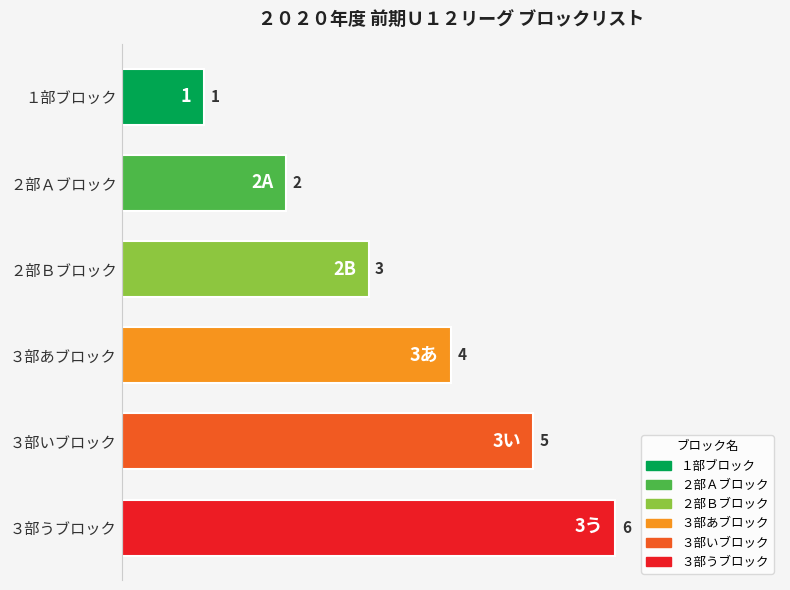

Which has a higher value, ２部Ａブロック or ３部あブロック?

３部あブロック